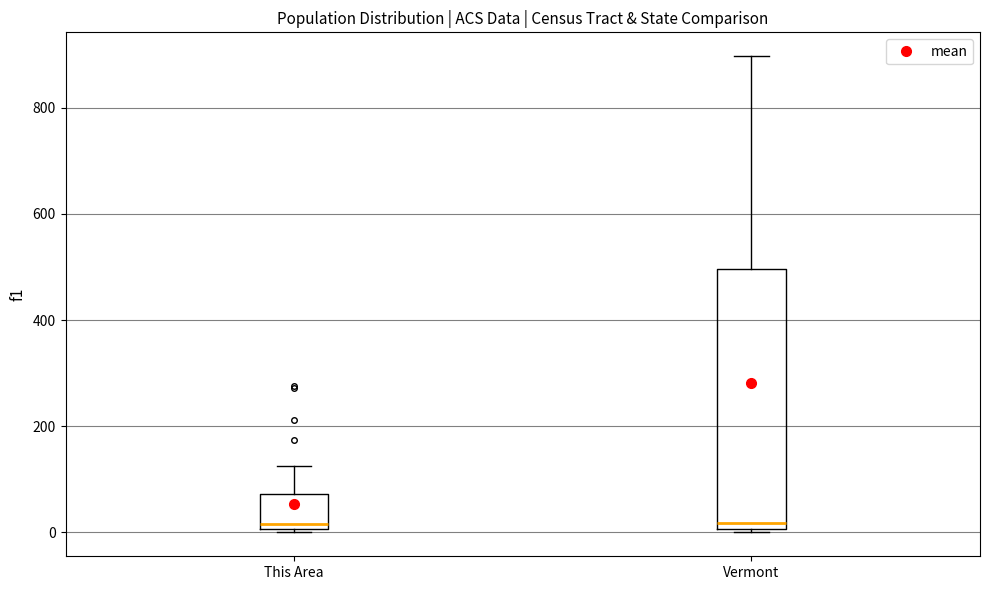

Reading left to right, transcribe this box plot: for each box, give where its median line is, the range the box spans, and where its two whiskers end, as read against the y-axis. The values are not printed on the chart, so give them approximately, as read against the axis.

This Area: median 20, box 0 to 80, whiskers 0 to 120
Vermont: median 20, box 0 to 500, whiskers 0 to 900